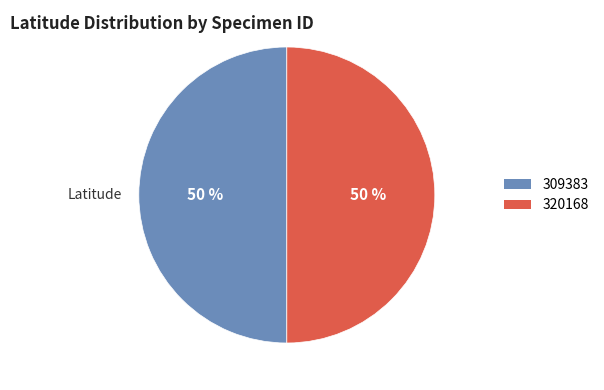

Combined, do 309383 and 320168 account for over 50%?

Yes